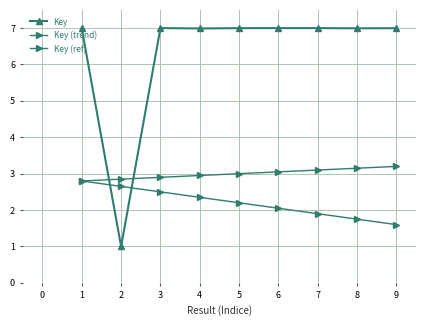

The Key (trend) series shows 1.9 at 4. True or false?

False